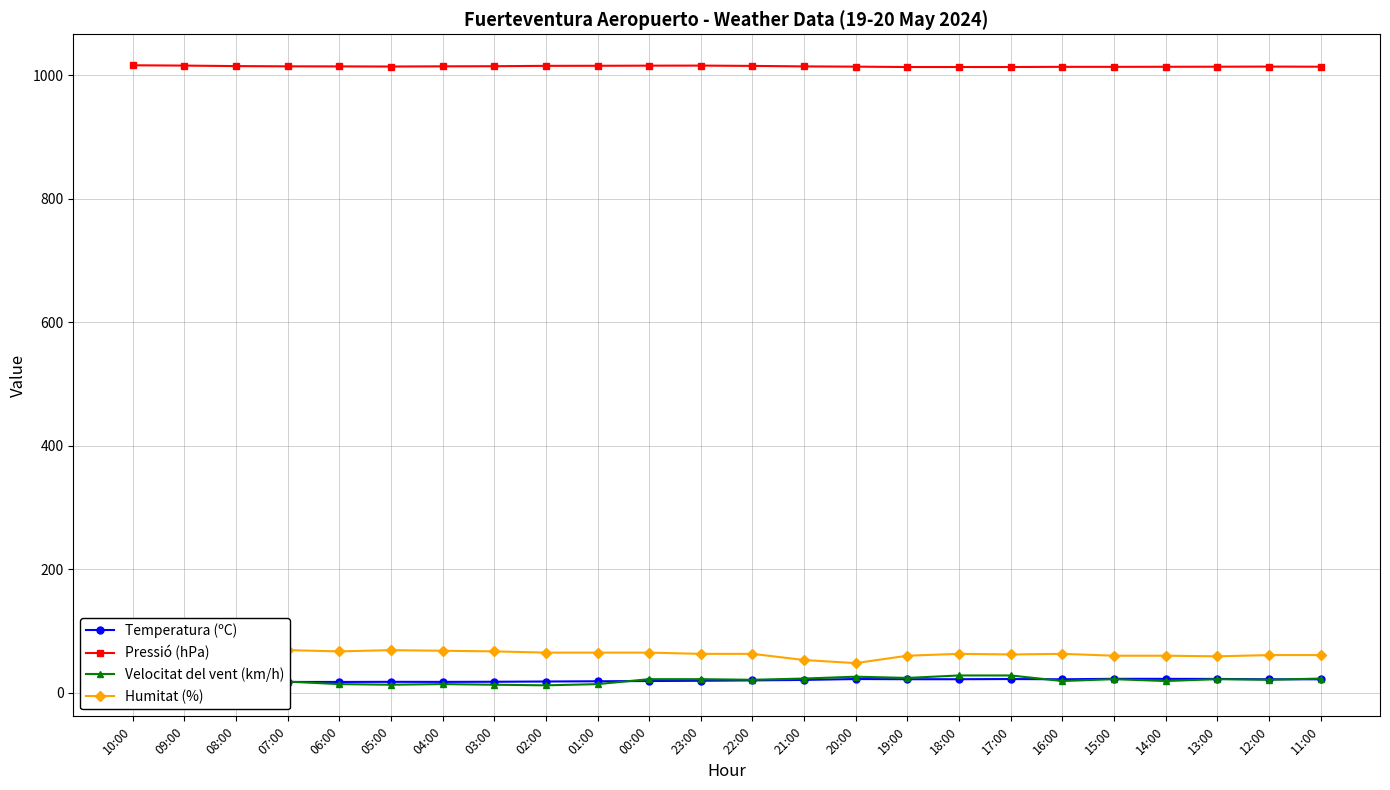

Does the chart have visible grid lines?

Yes